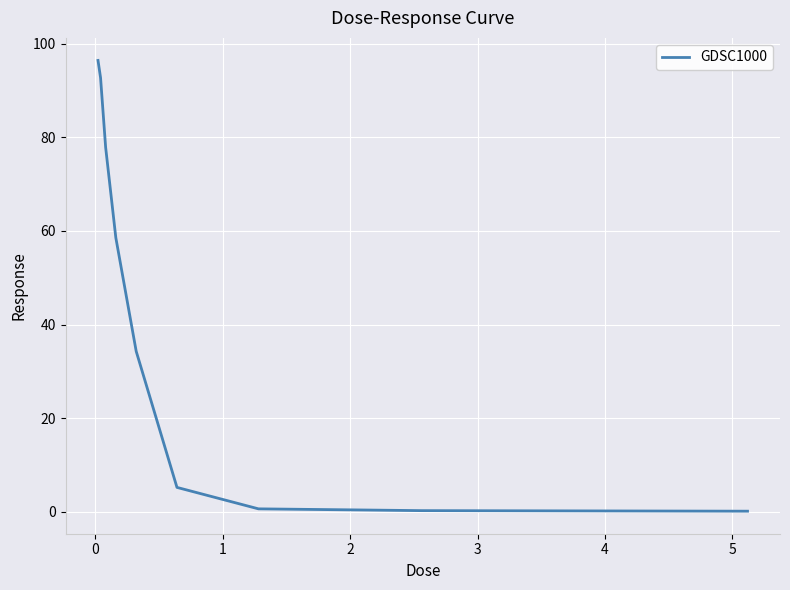

What is the maximum value shown in the chart?

96.4